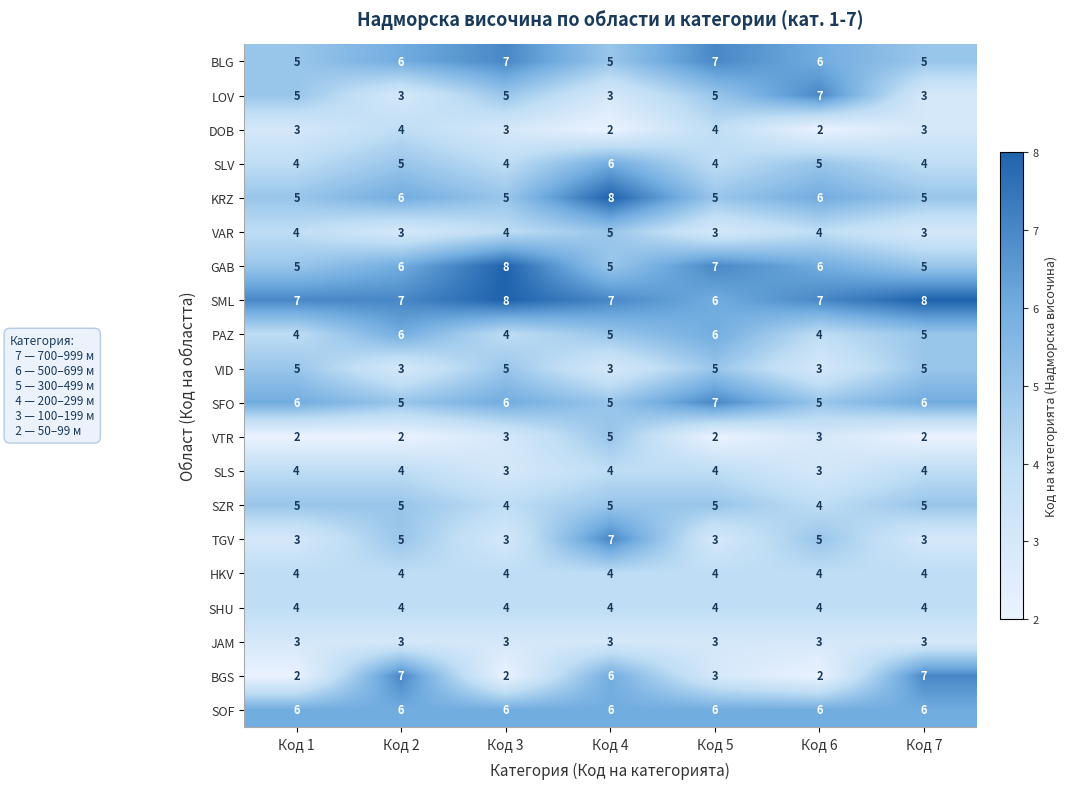

What is the lowest value of the HKV series?

4